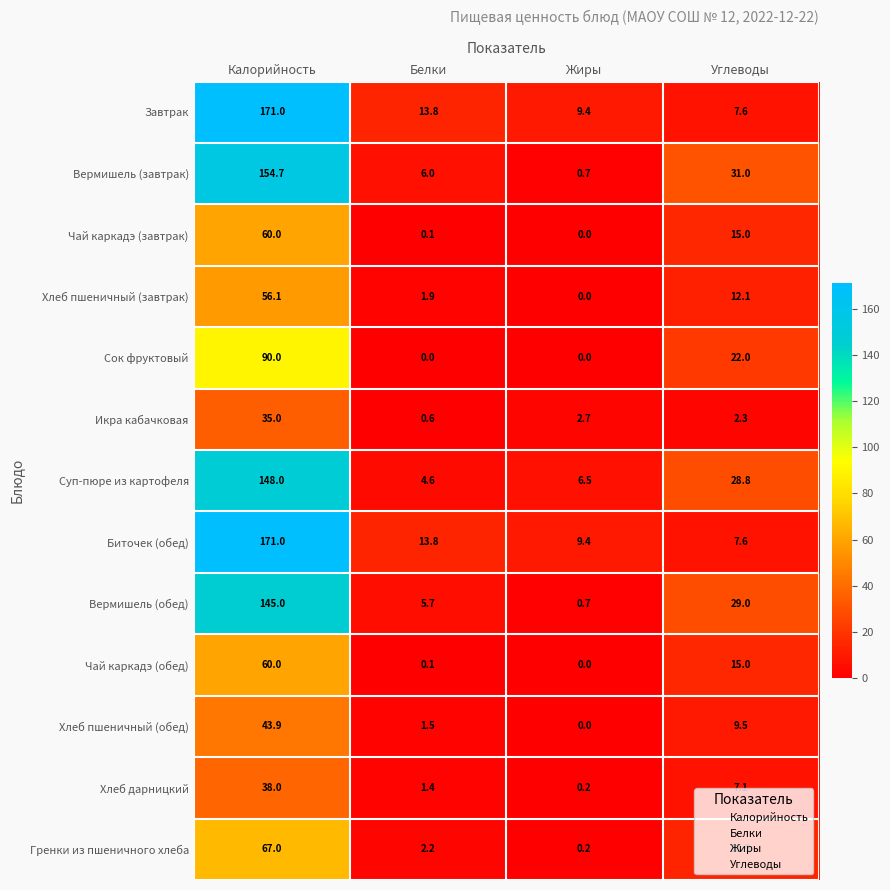

How many categories are shown in the chart?

4